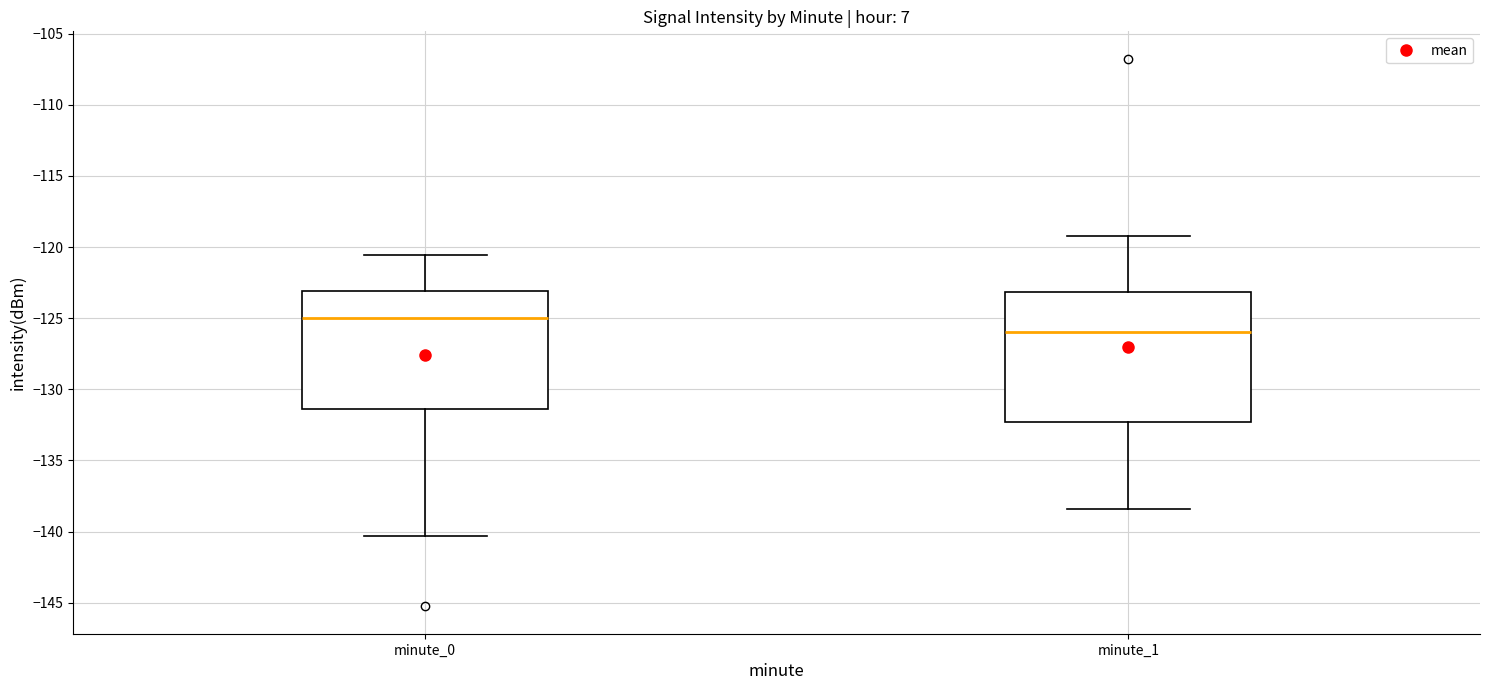

Reading left to right, read every box against the y-axis: the position of its median line, the range the box covers, and the ends of its whiskers. The values are not printed on the chart, so give them approximately, as read against the axis.

minute_0: median -125.0, box -131.5 to -123.0, whiskers -140.5 to -120.5
minute_1: median -126.0, box -132.5 to -123.0, whiskers -138.5 to -119.0